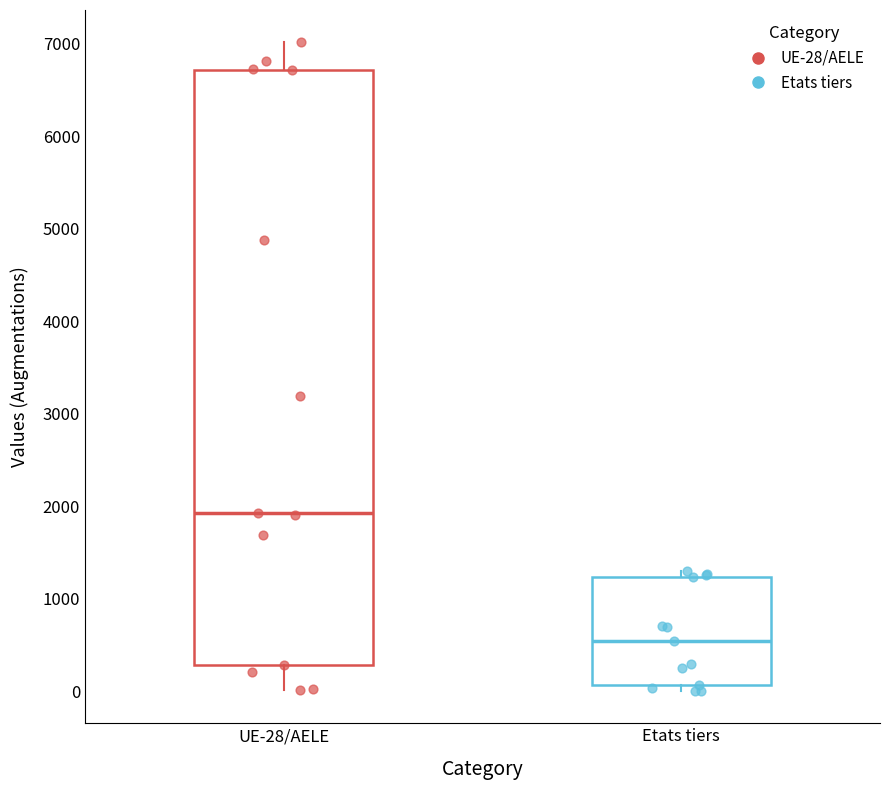

Which box is the tallest, from its lower edge to its upper edge?

UE-28/AELE